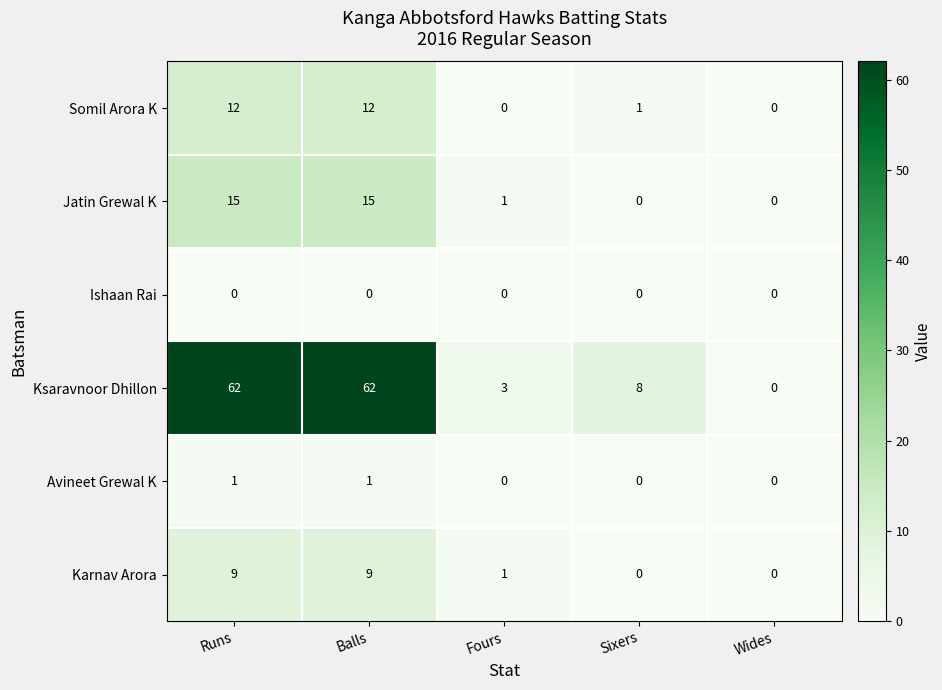

What is the average value of the Jatin Grewal K series?

6